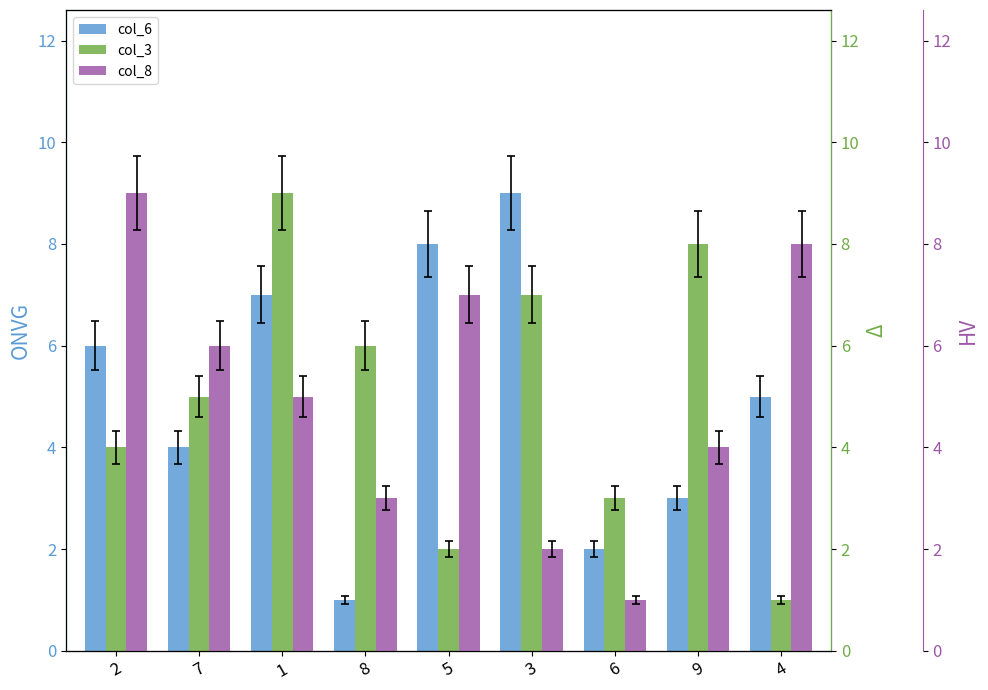

What is the greatest value displayed?

9